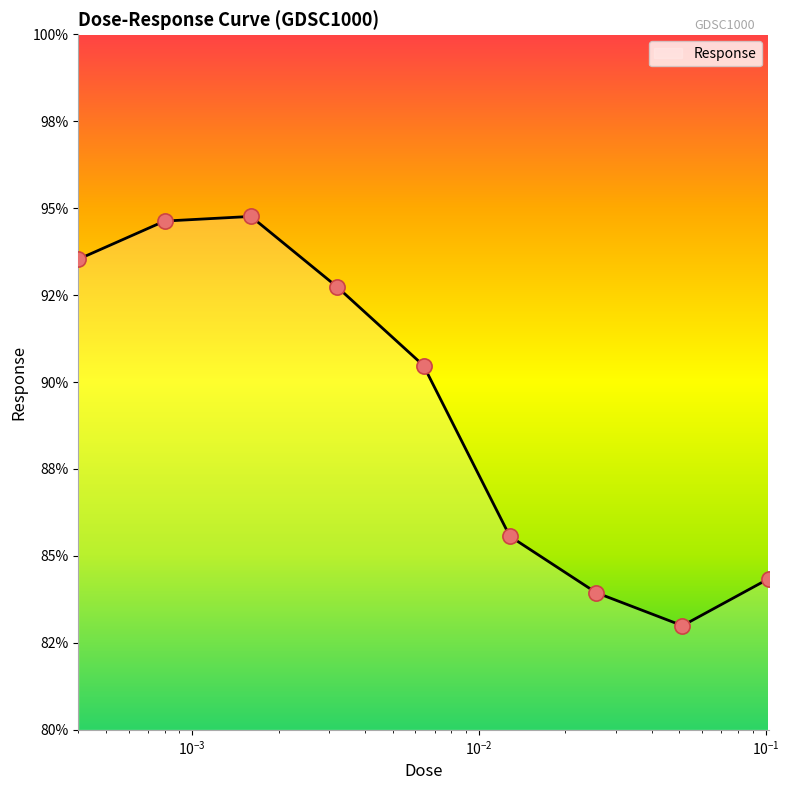

Does the chart have visible grid lines?

No